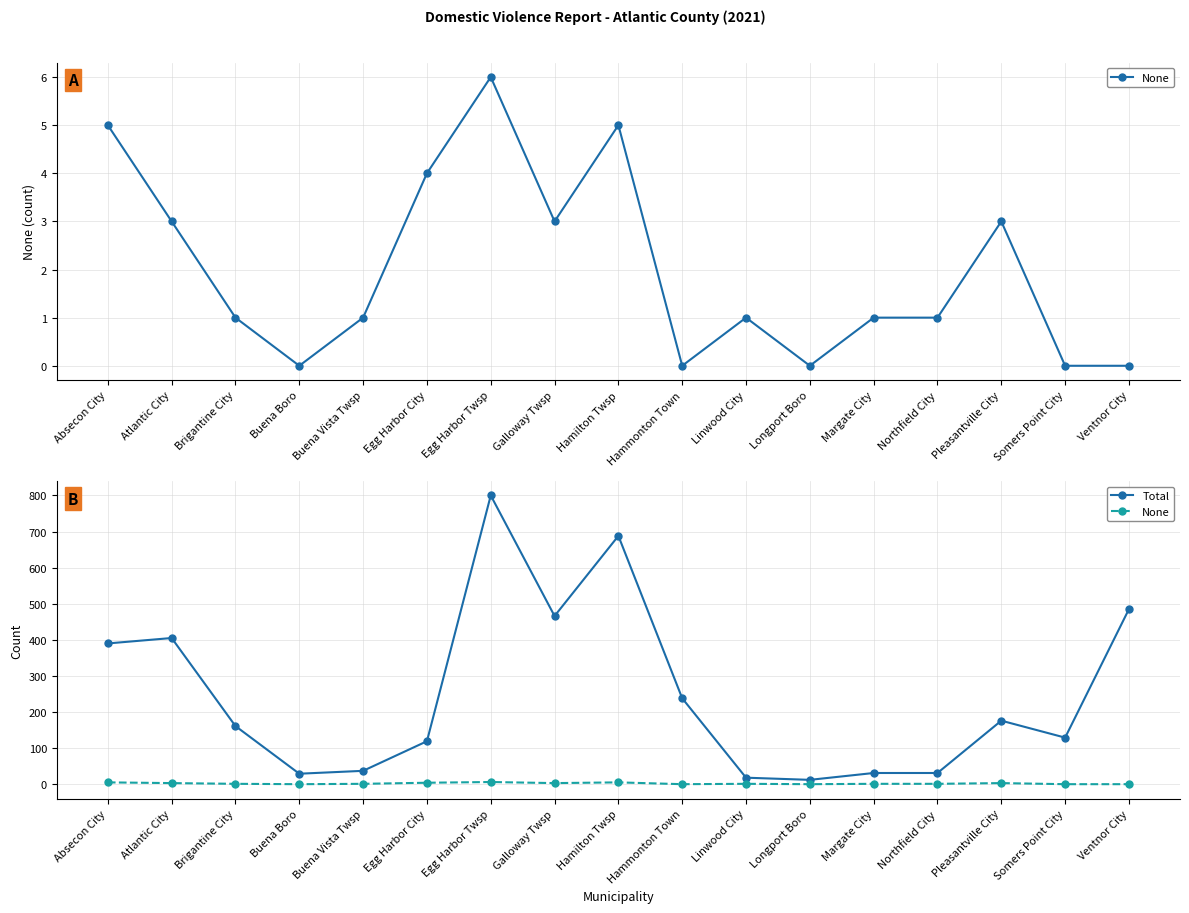

Rank the series by their maximum value, from lowest to highest.

None, Total